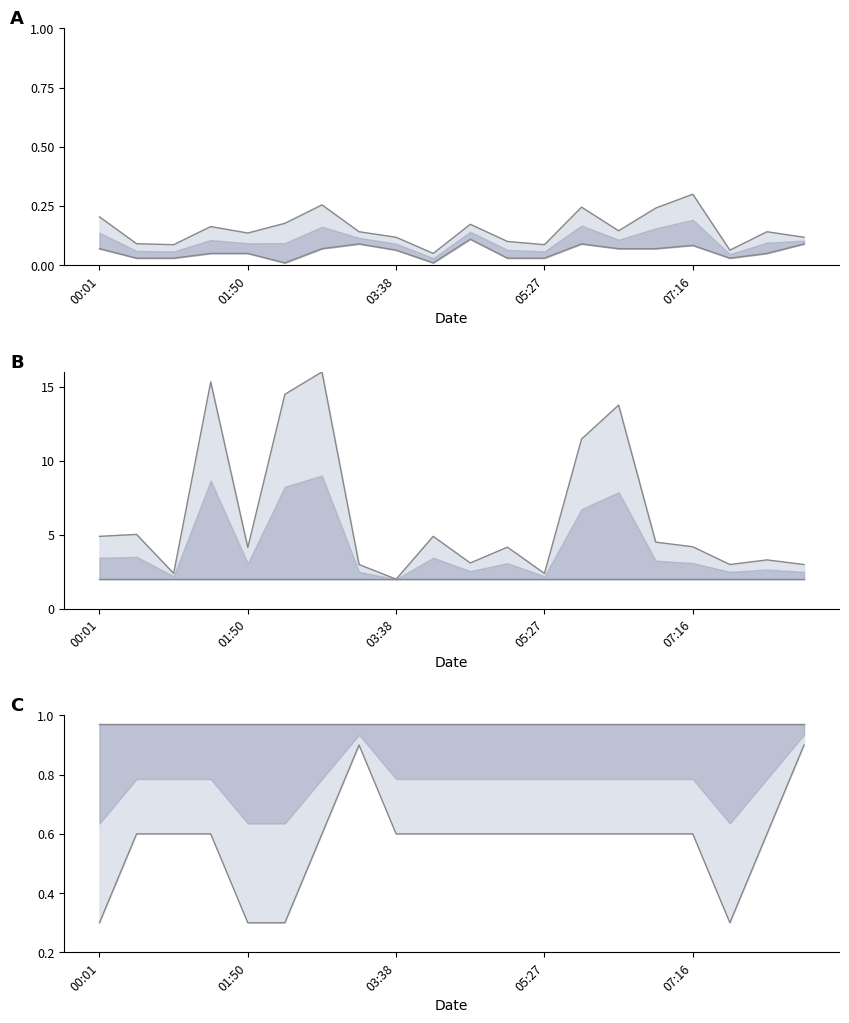

What is the greatest value displayed?

16.0